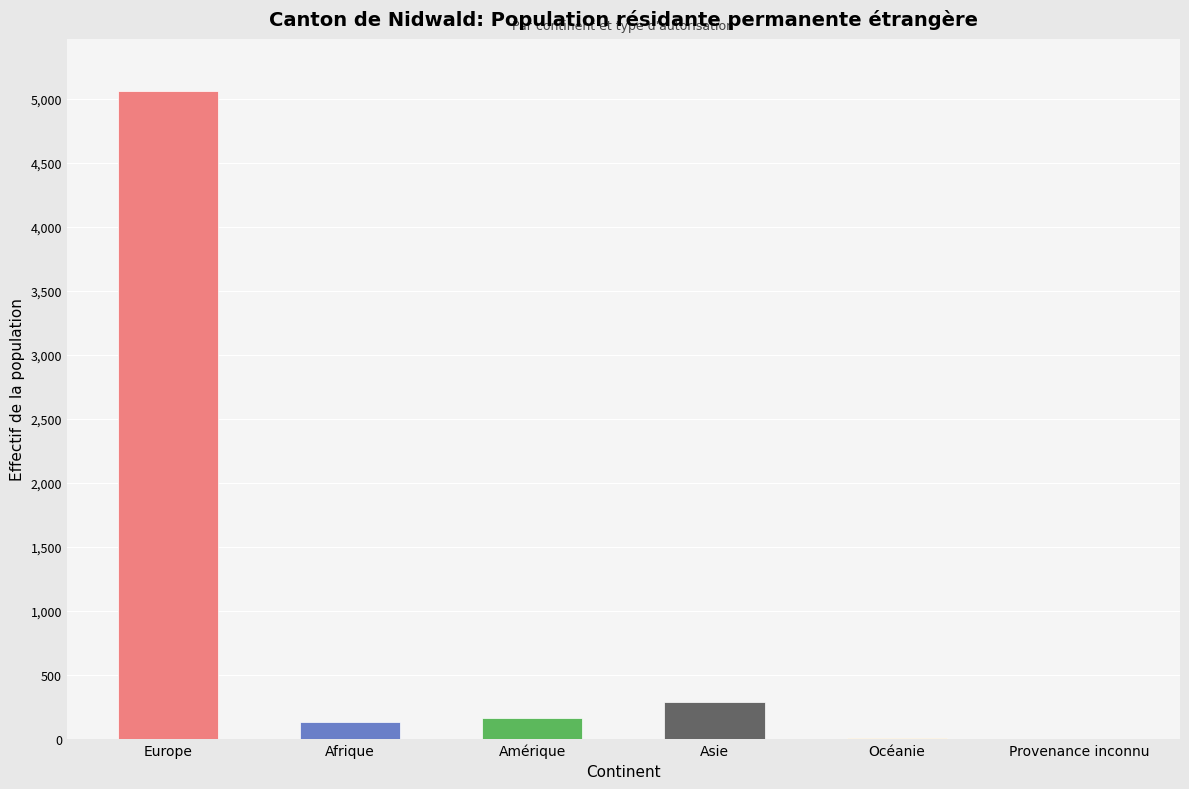

Are the bars horizontal?

No